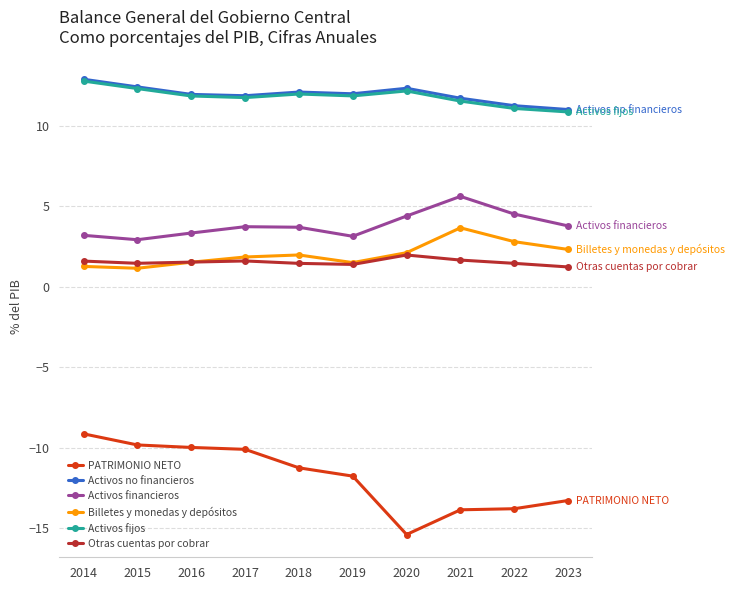

In Activos financieros, how many points are higher than both neighbors (excluding endpoints)?

2